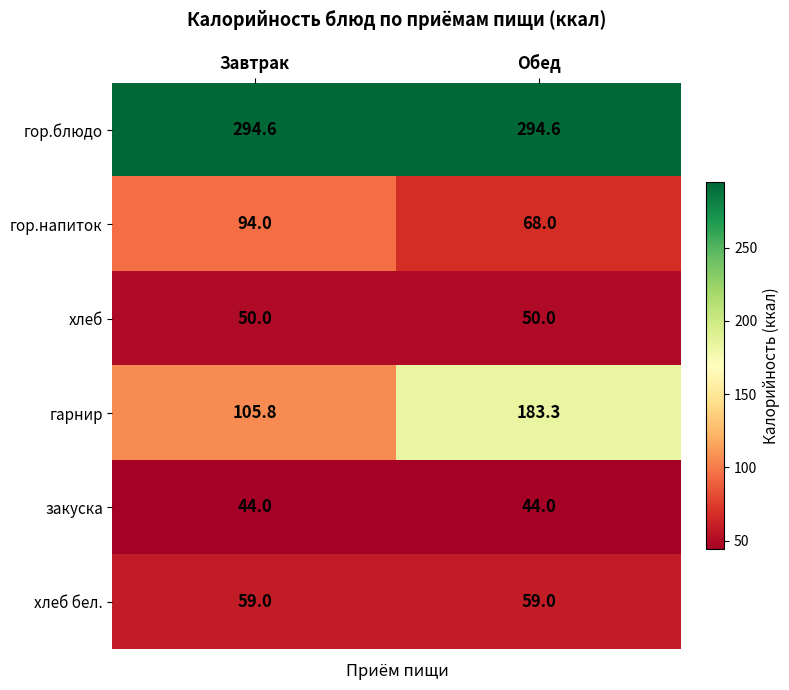

What is the maximum value shown in the chart?

294.6